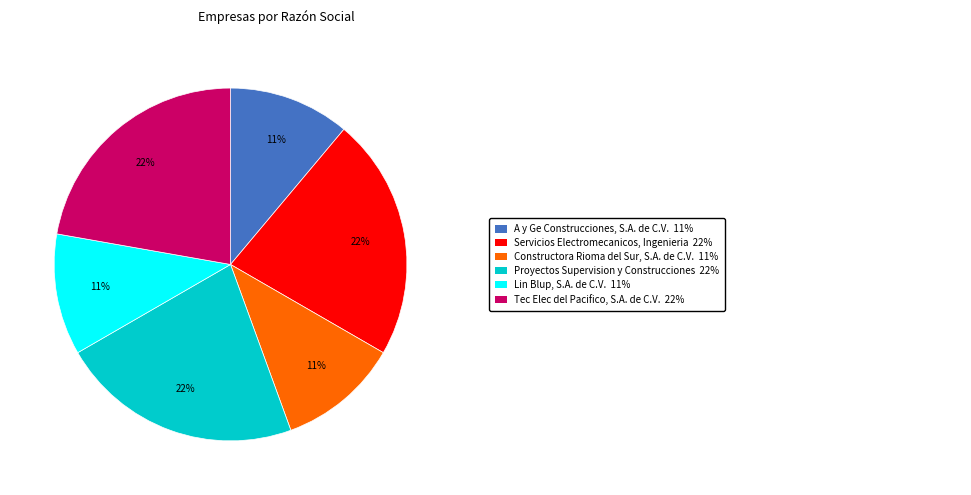

Is there any slice that represents more than half of the pie?

No